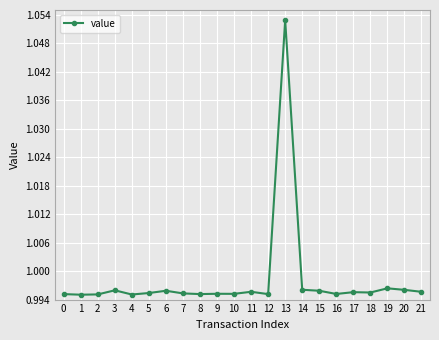

The value at 21 is 0.4. True or false?

False